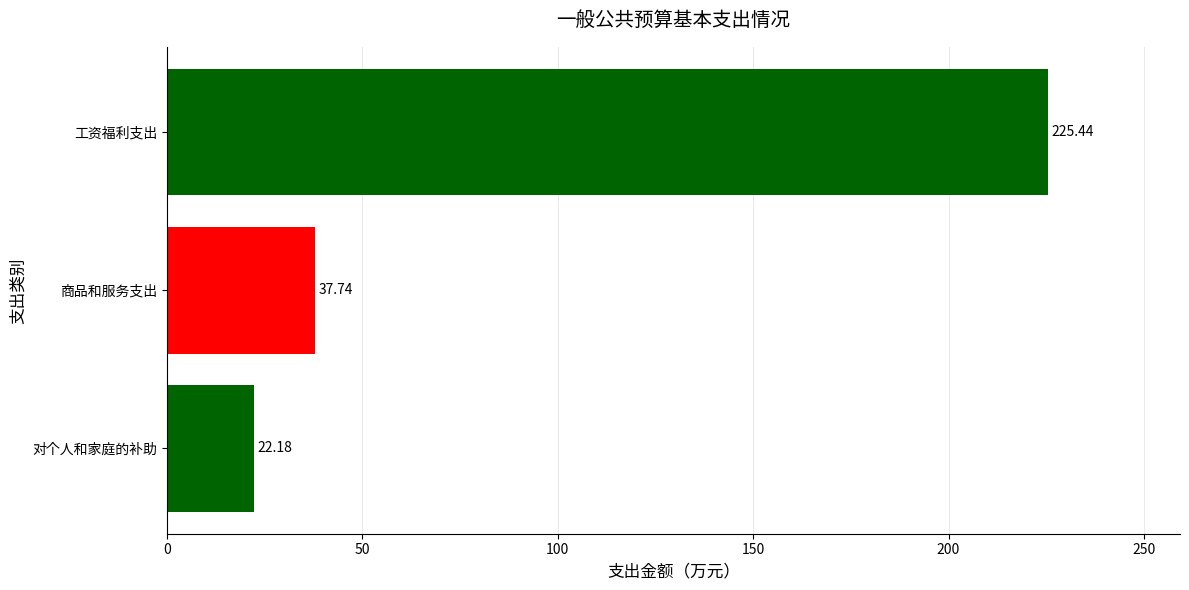

Which label corresponds to the smallest value in the chart?

对个人和家庭的补助